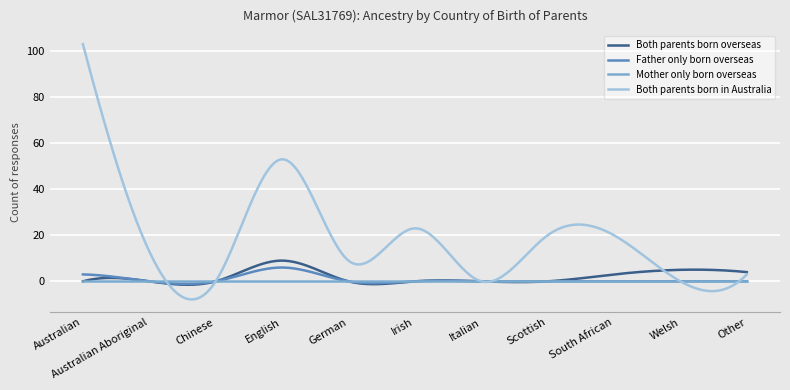

What is the maximum value shown in the chart?

103.0